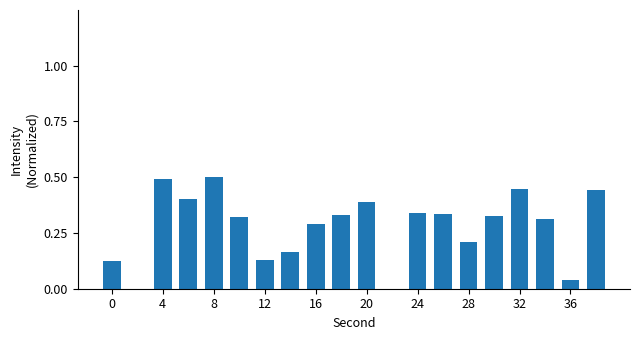

The value at 19 is 0.4. True or false?

True